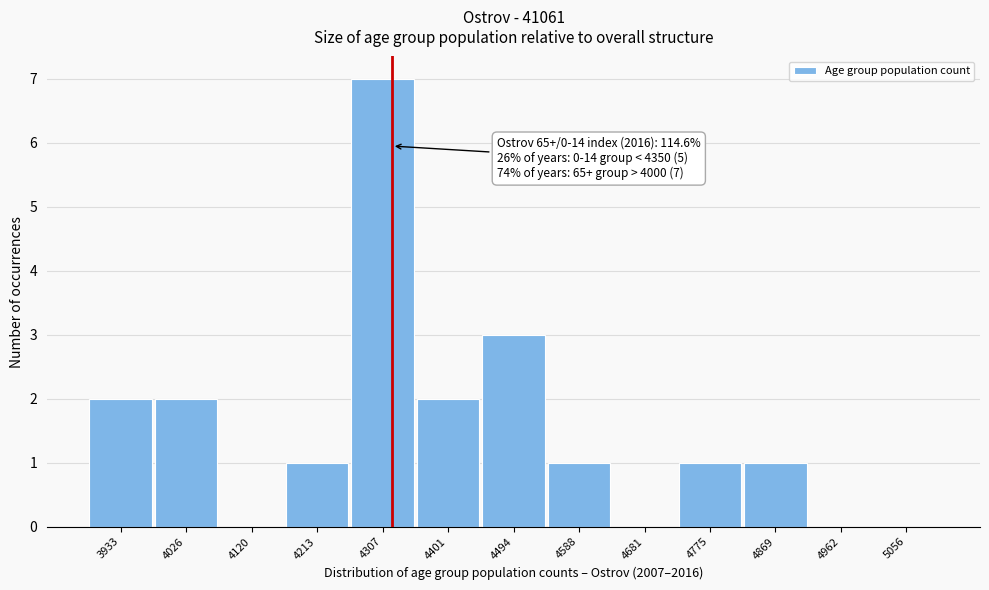

Reading left to right, list all the values displayed in this chart.

3933=2	4026=2	4120=0	4213=1	4307=7	4401=2	4494=3	4588=1	4681=0	4775=1	4869=1	4962=0	5056=0